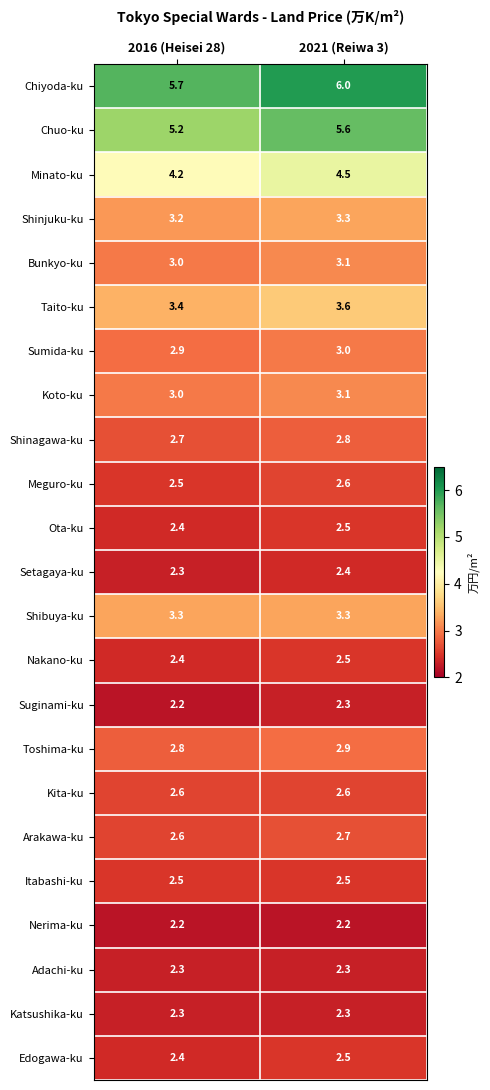

What is the lowest value of the Chiyoda-ku series?

5.7